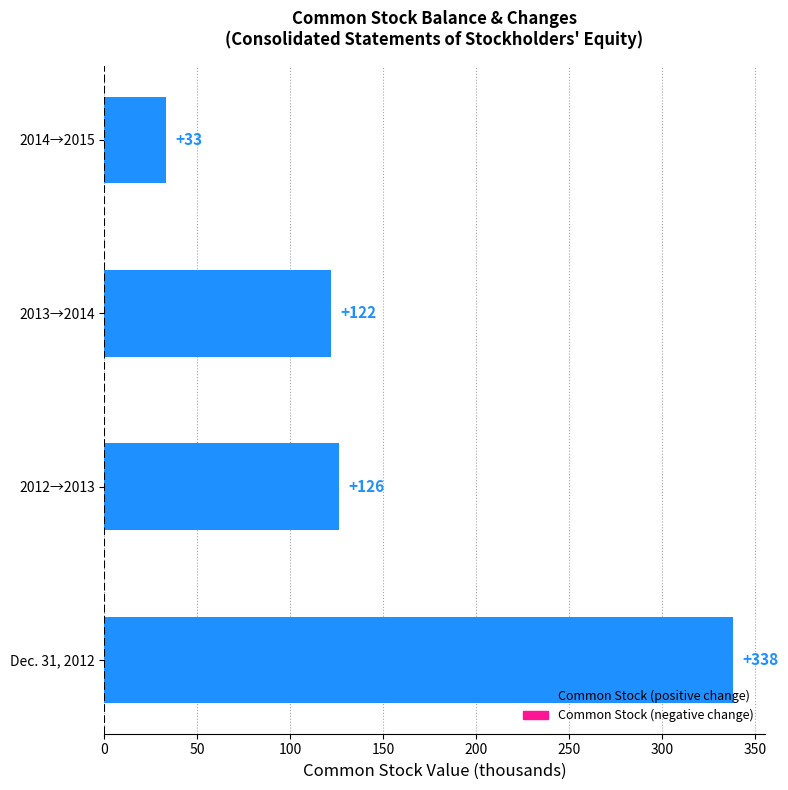

How many categories are shown in the chart?

4